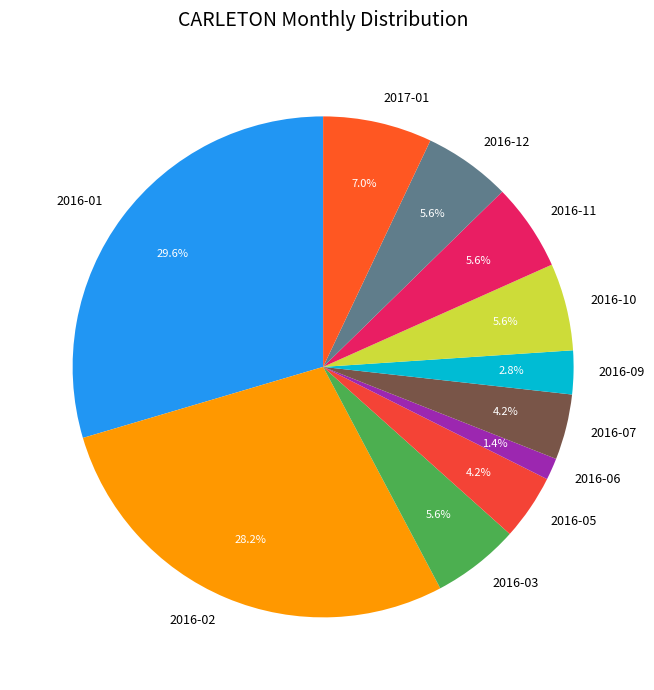

To the nearest percent, what portion does 2016-05 represent?

4%